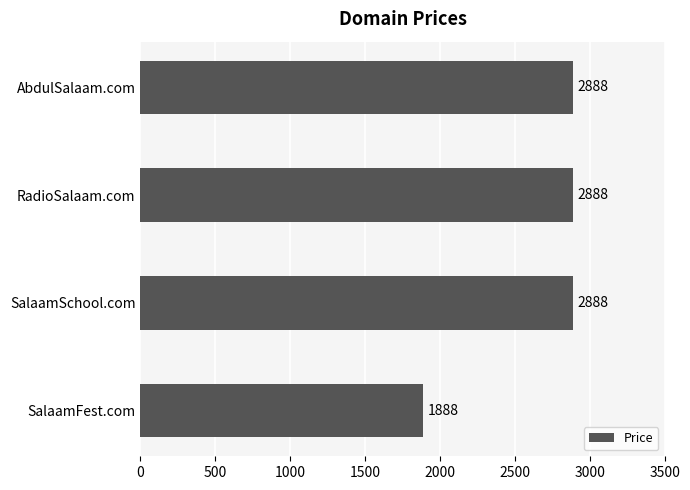

How many categories are shown in the chart?

4